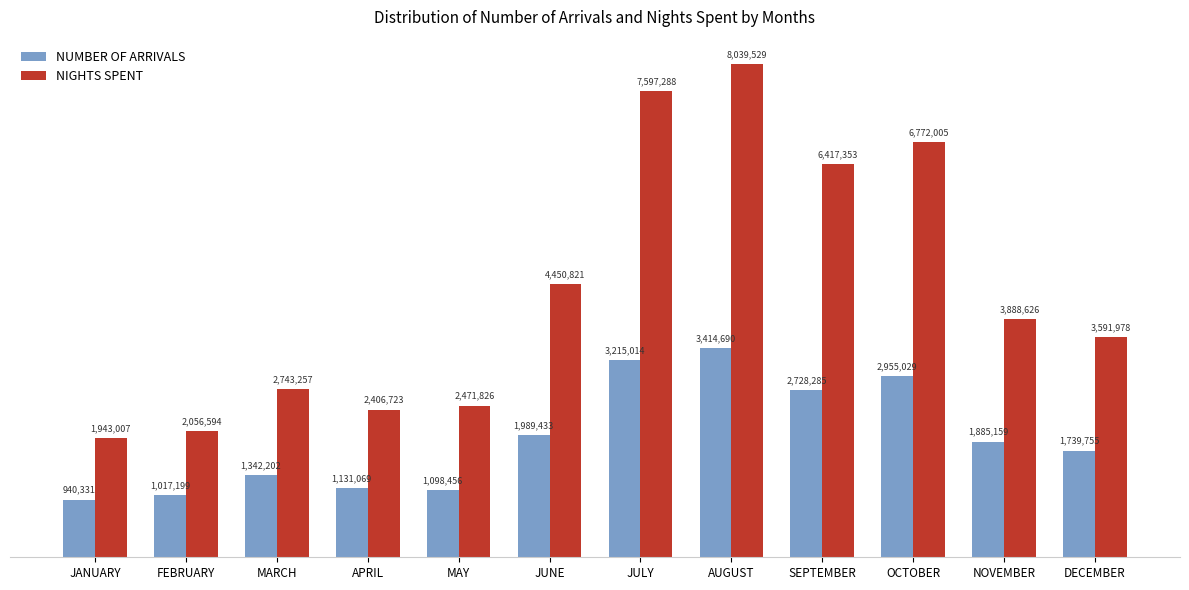

Which series has the widest spread of values?

NIGHTS SPENT